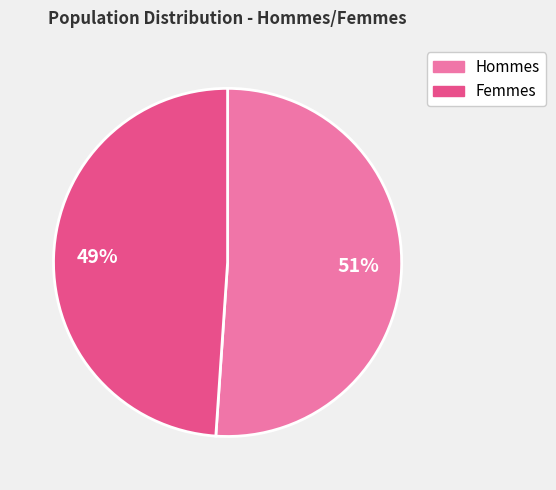

Is there any slice that represents more than half of the pie?

Yes